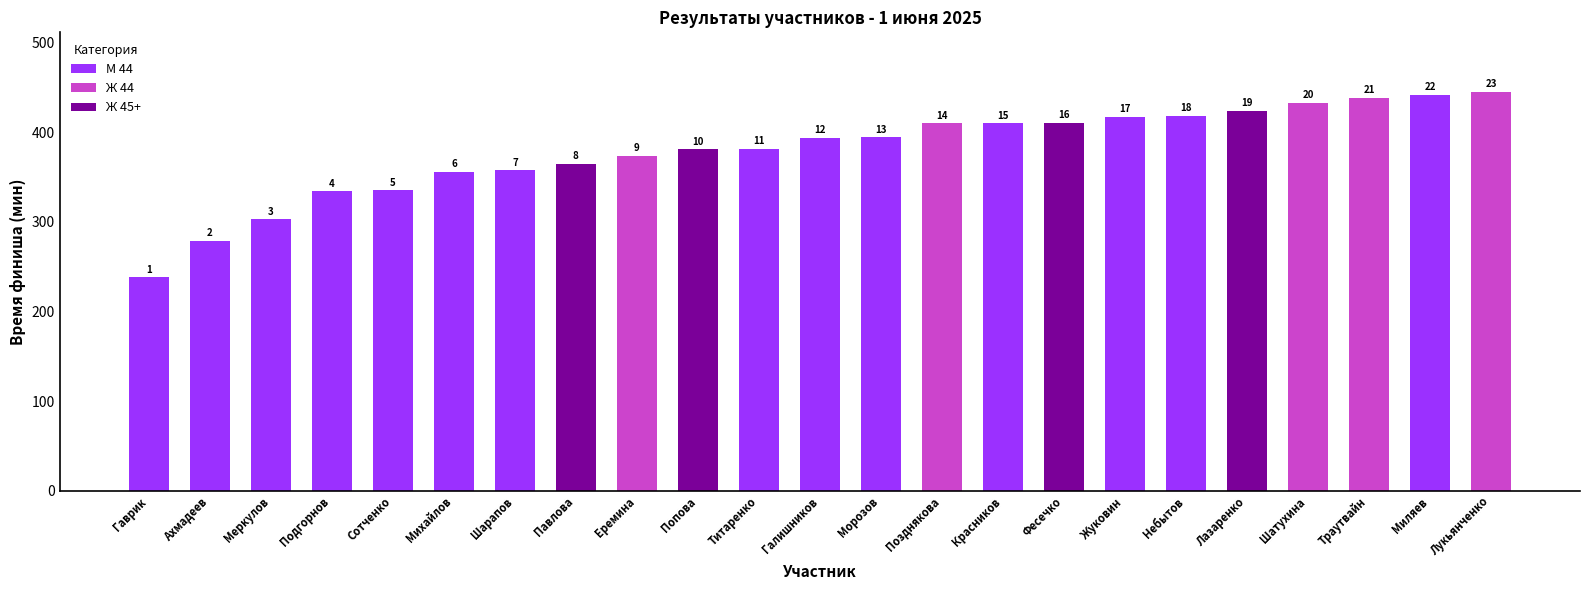

Rank the categories by value from highest to lowest.

Лукьянченко, Миляев, Траутвайн, Шатухина, Лазаренко, Небытов, Жуковин, Фесечко, Позднякова, Красников, Морозов, Галишников, Титаренко, Попова, Еремина, Павлова, Шарапов, Михайлов, Сотченко, Подгорнов, Меркулов, Ахмадеев, Гаврик